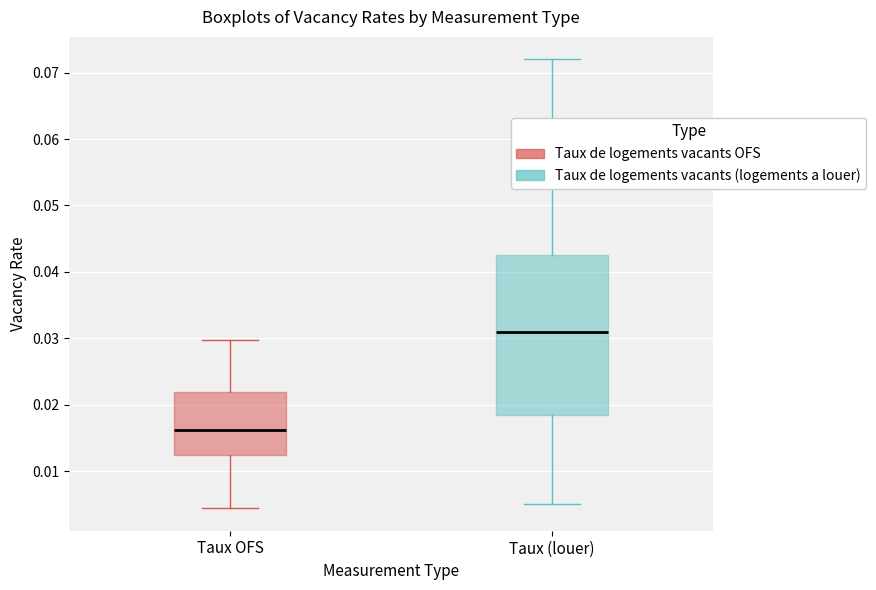

Where is the upper edge of the box for Taux OFS on the y-axis? The values are not printed on the chart, so give them approximately, as read against the axis.

0.022